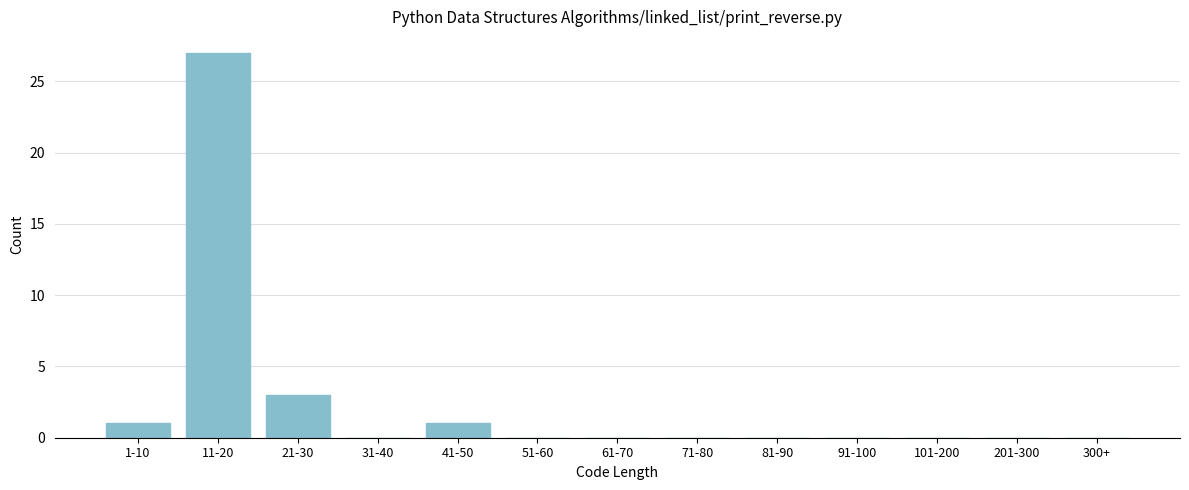

Reading left to right, extract all data points from this chart.

1-10=1	11-20=27	21-30=3	31-40=0	41-50=1	51-60=0	61-70=0	71-80=0	81-90=0	91-100=0	101-200=0	201-300=0	300+=0